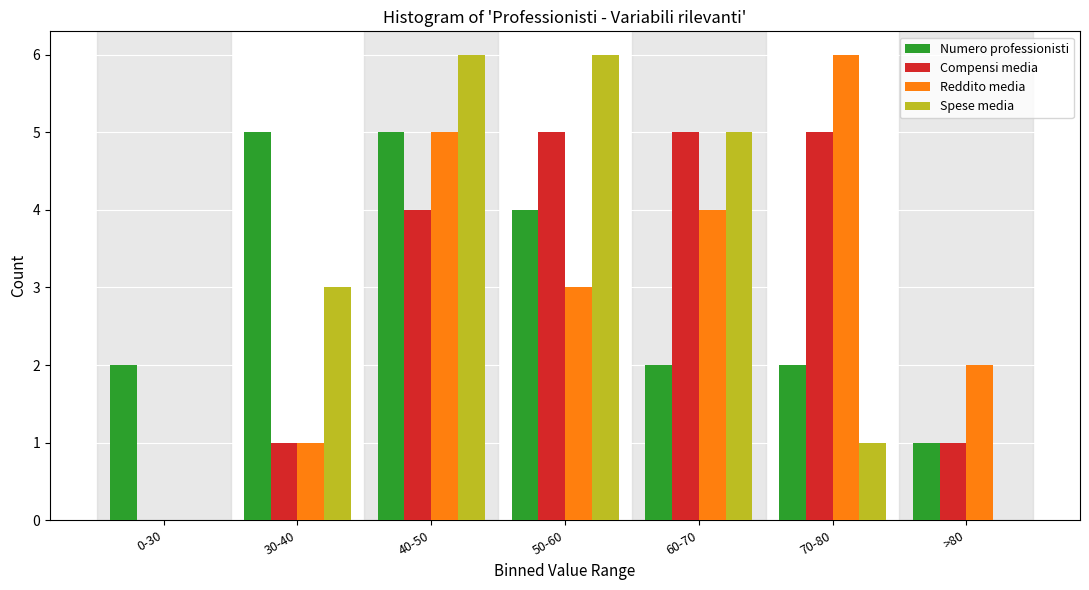

Reading left to right, list all the values displayed in this chart.

Numero professionisti: 0-30=2	30-40=5	40-50=5	50-60=4	60-70=2	70-80=2	>80=1
Compensi media: 0-30=0	30-40=1	40-50=4	50-60=5	60-70=5	70-80=5	>80=1
Reddito media: 0-30=0	30-40=1	40-50=5	50-60=3	60-70=4	70-80=6	>80=2
Spese media: 0-30=0	30-40=3	40-50=6	50-60=6	60-70=5	70-80=1	>80=0